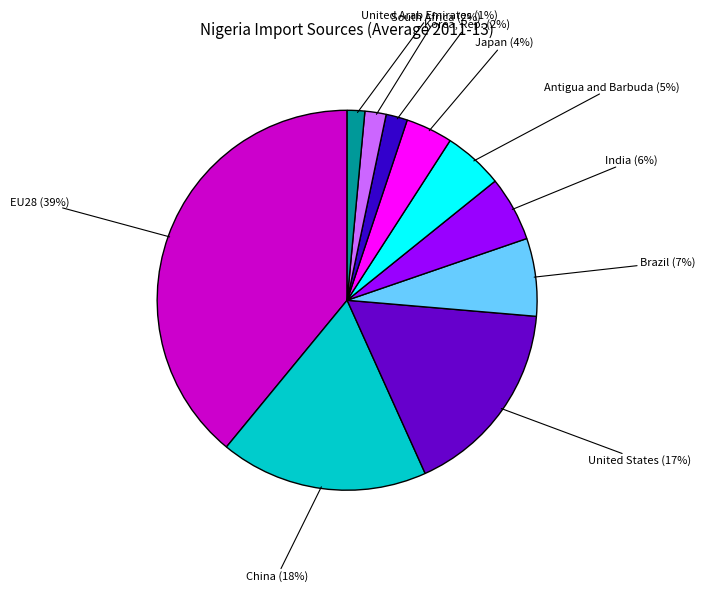

To the nearest percent, what is the average slice percentage?

10%